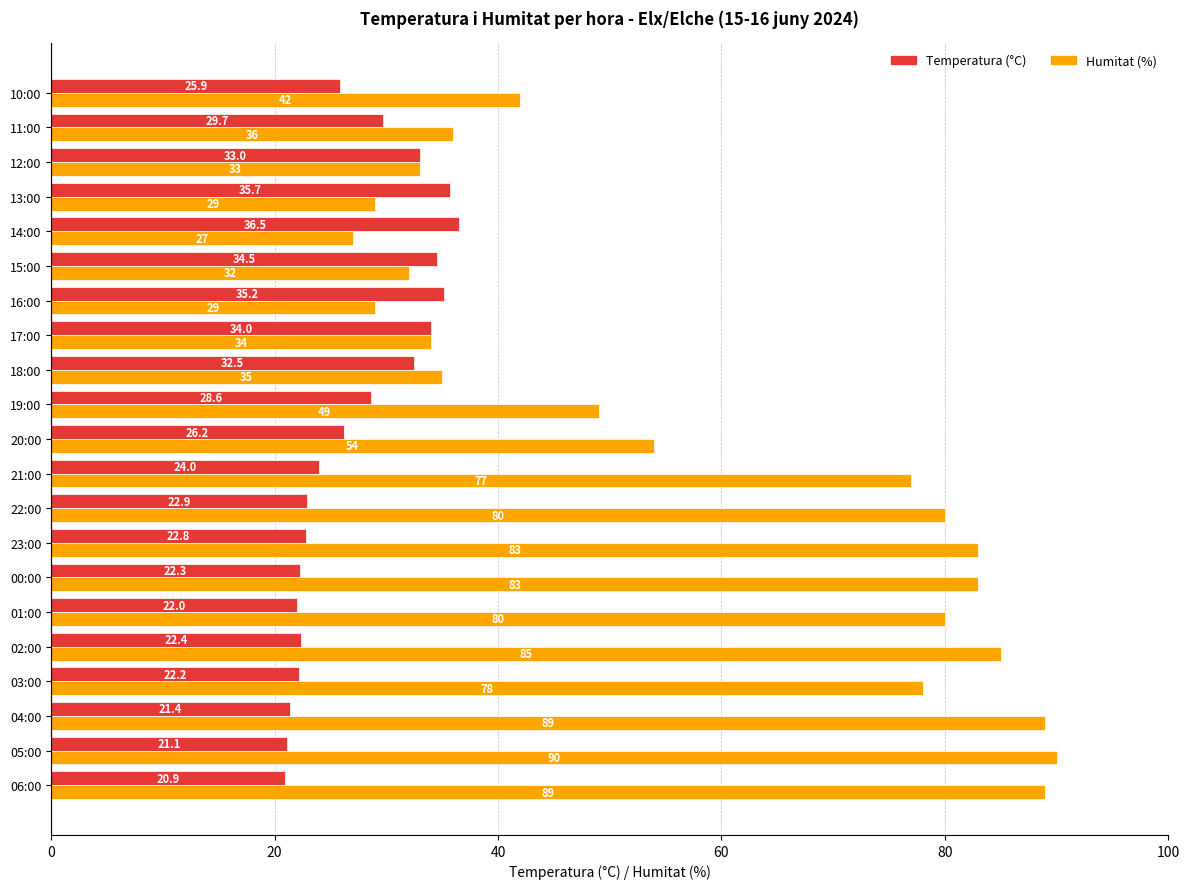

At which label does Humitat (%) reach its minimum?

14:00